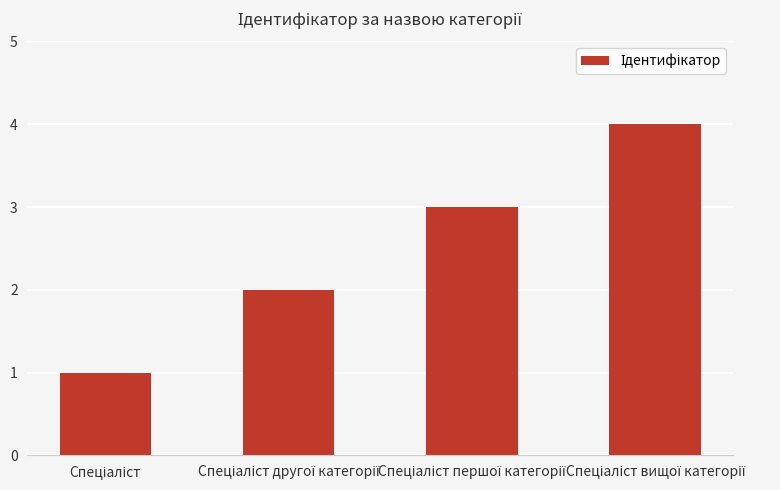

How many values are below 3?

2